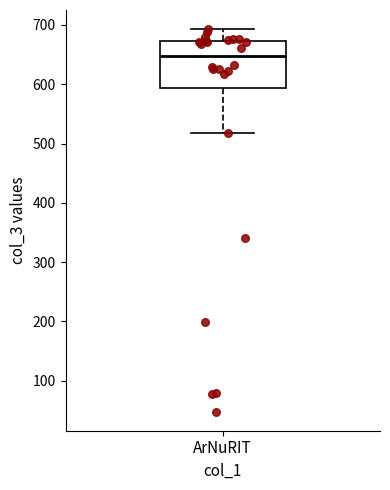

Where is the upper edge of the box for ArNuRIT on the y-axis? The values are not printed on the chart, so give them approximately, as read against the axis.

670